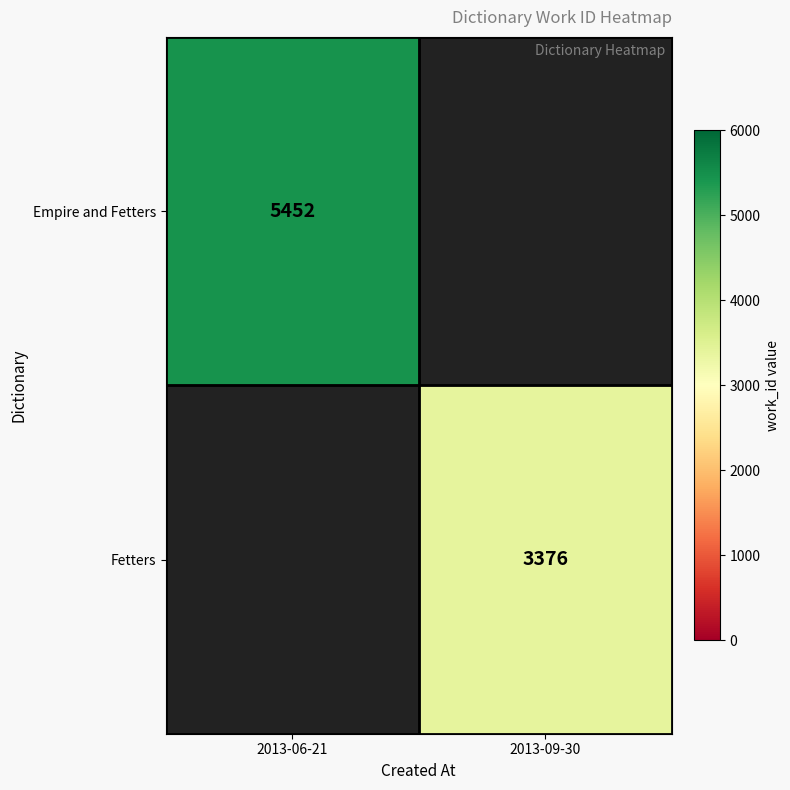

True or false: Fetters has a value of 3376 at 2013-09-30.

True